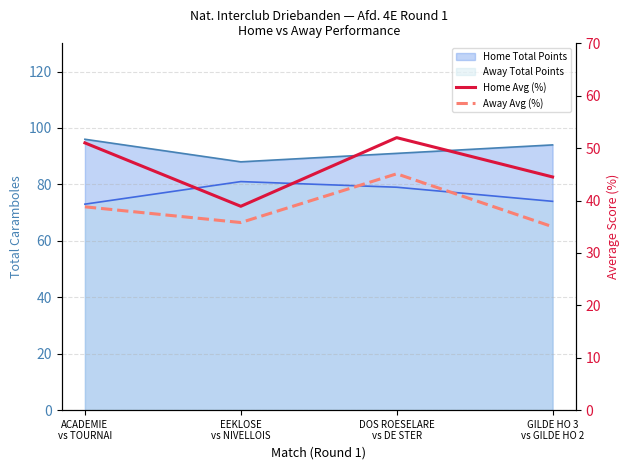

True or false: Away Avg (%) and Home Avg (%) cross at least once.

False